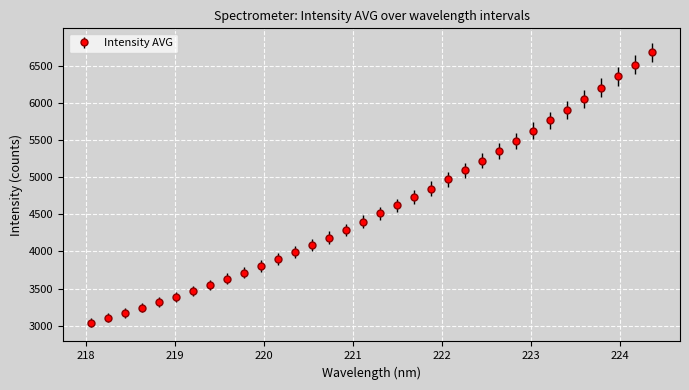

What is the value of the 24th point from the left?

5221.3